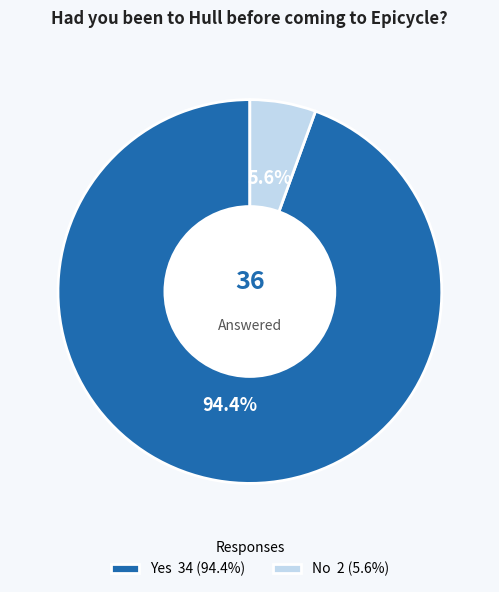

Which has a higher value, Yes or No?

Yes